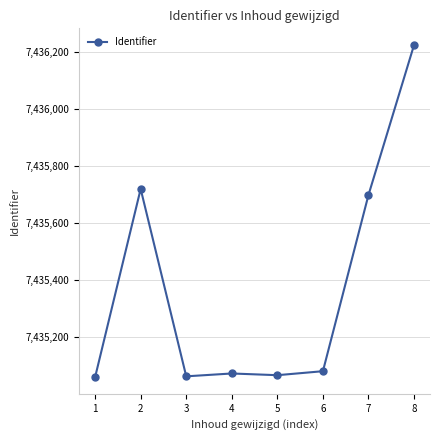

Approximately how many times larger is the value at 1 compared to 8?

1.0